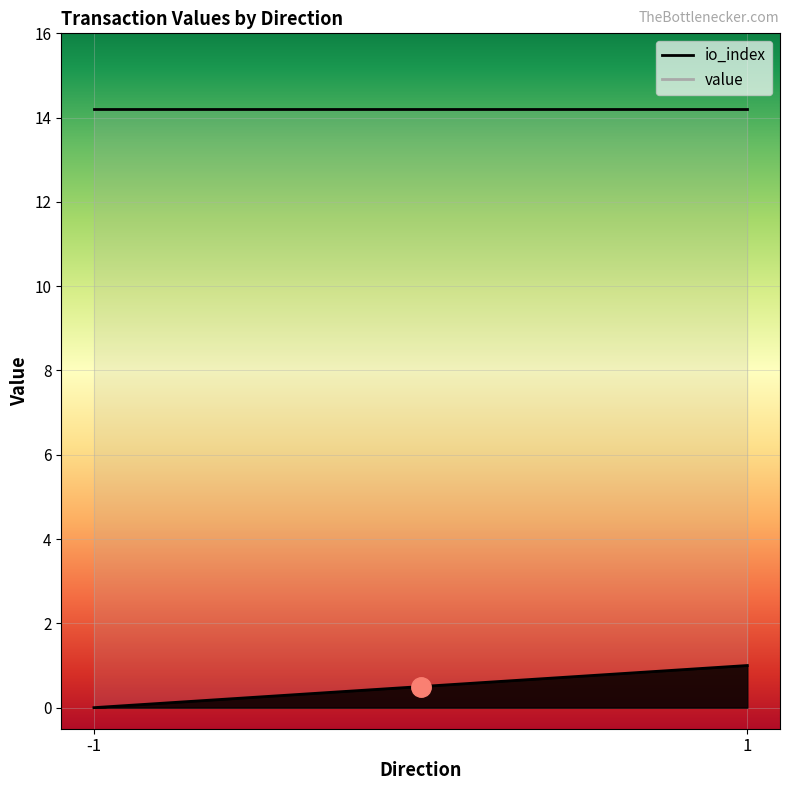

Which series has the largest range (max minus min)?

io_index